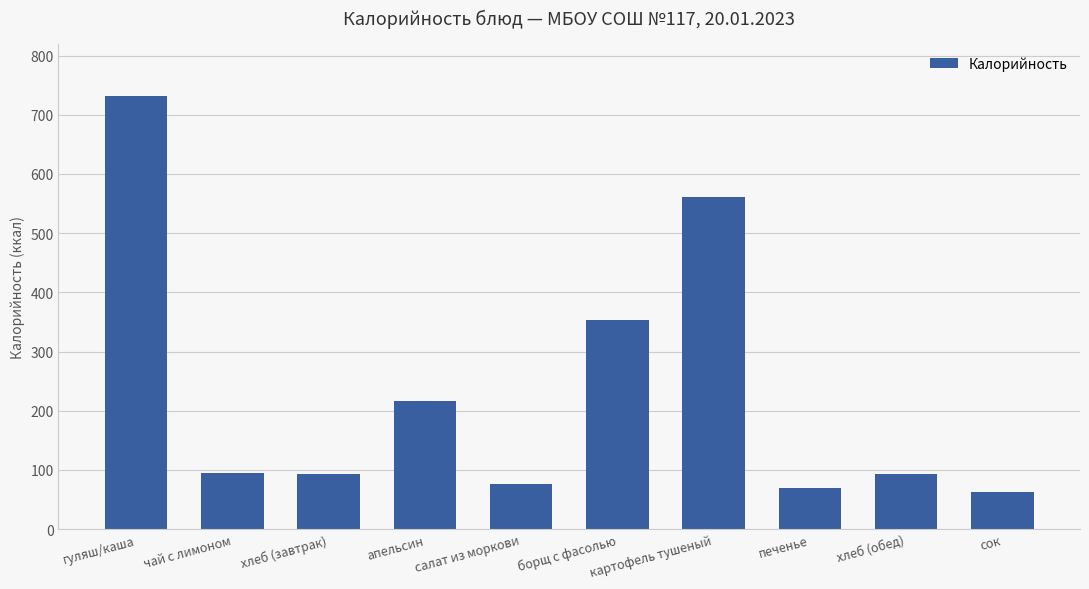

What is the smallest value displayed?

62.0